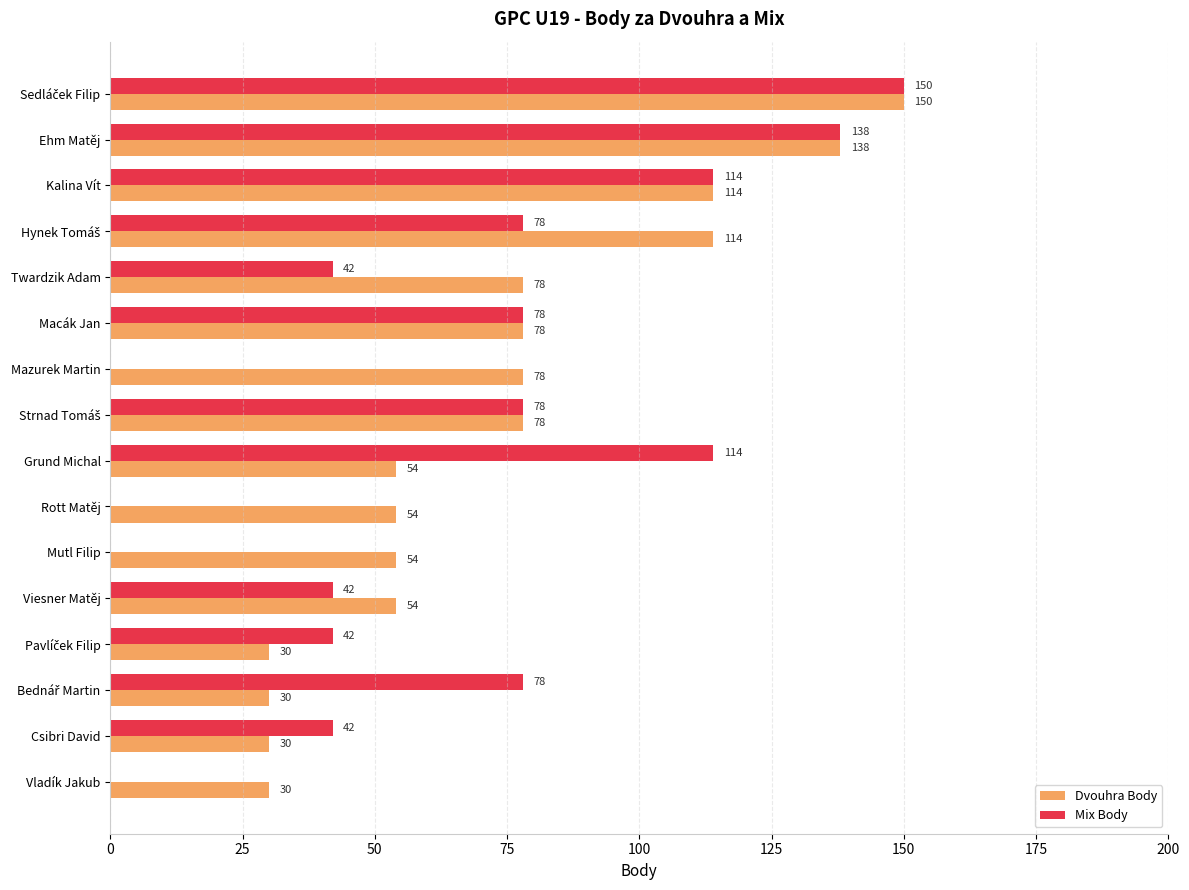

What are all the series names shown in the legend?

Dvouhra Body, Mix Body